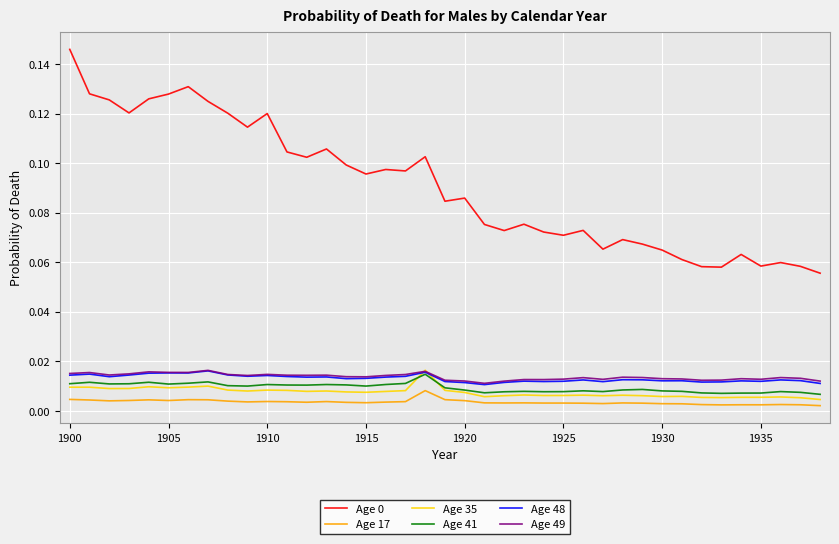

How many lines are shown in the chart?

6